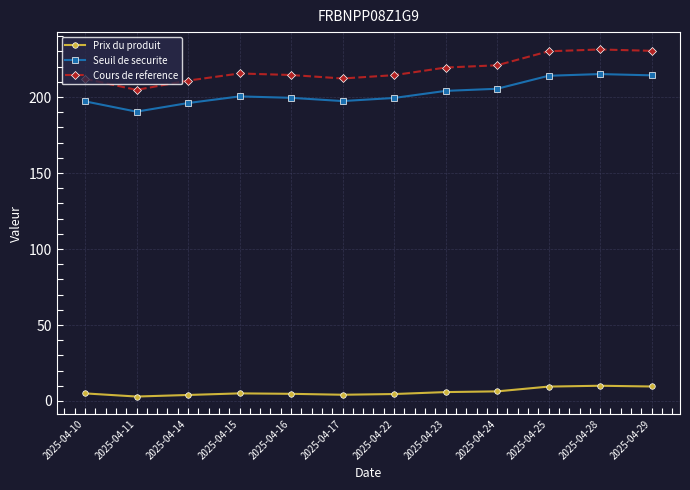

What is the lowest value of the Cours de reference series?

204.7